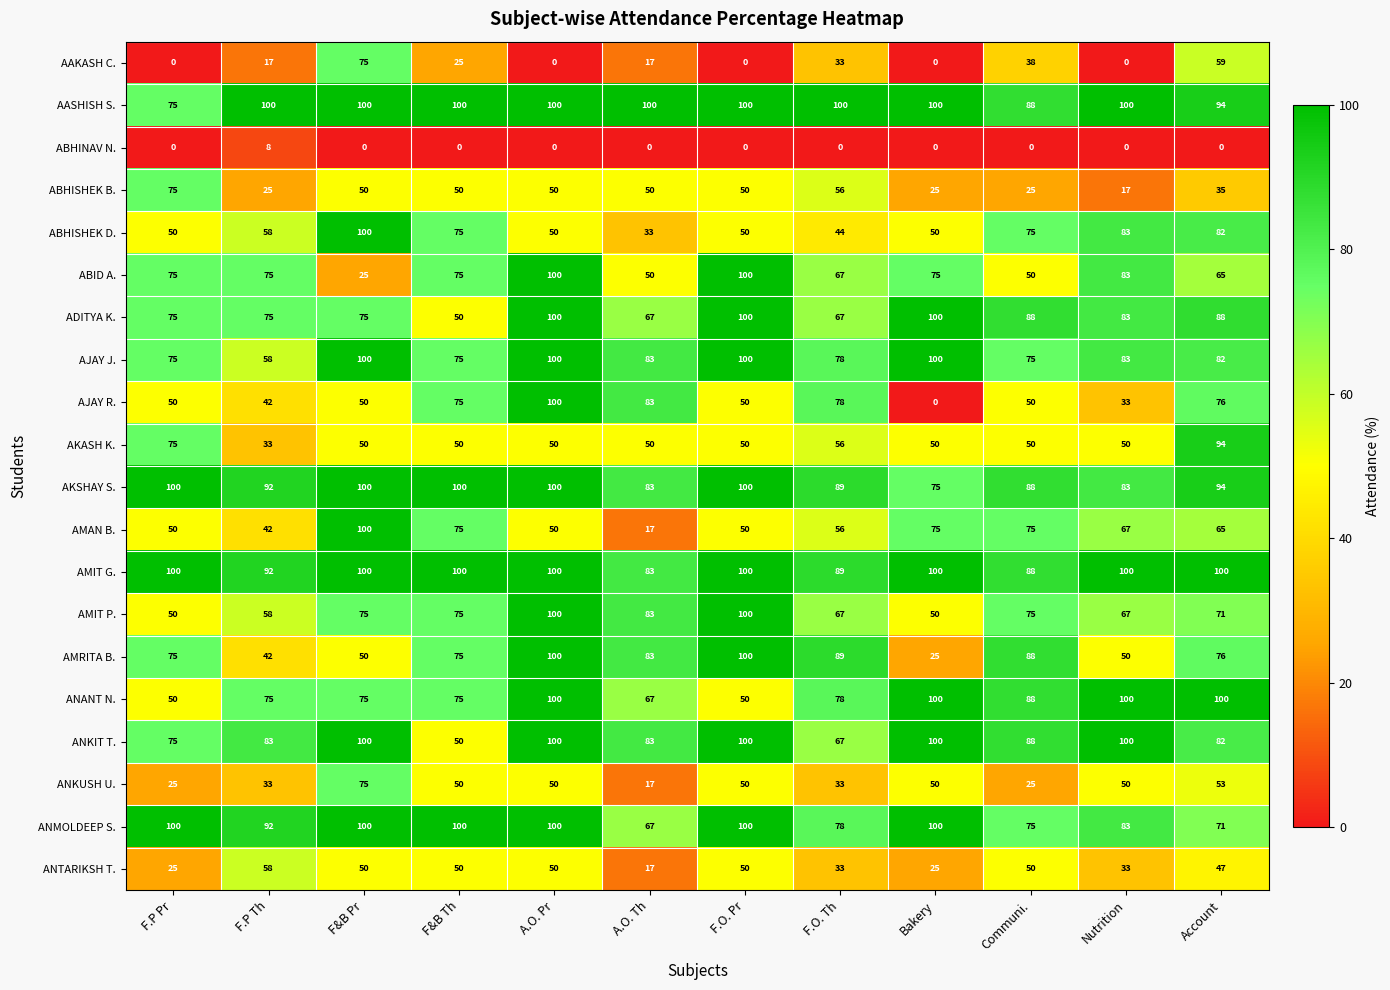

How many series are shown in this chart?

20